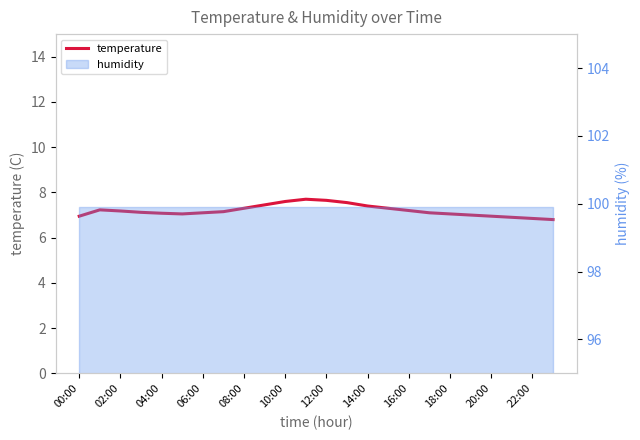

Does the chart have visible grid lines?

No